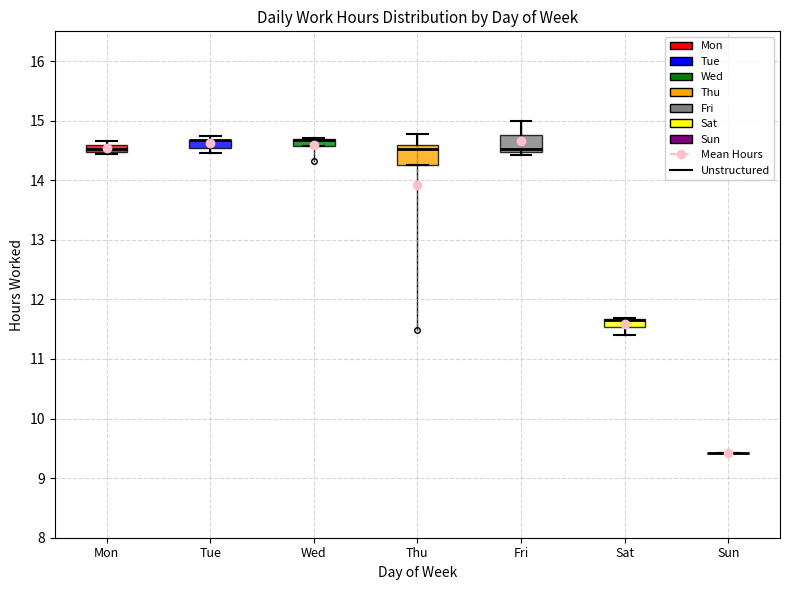

Where does the lower whisker of the box for Sat end on the y-axis? The values are not printed on the chart, so give them approximately, as read against the axis.

11.4